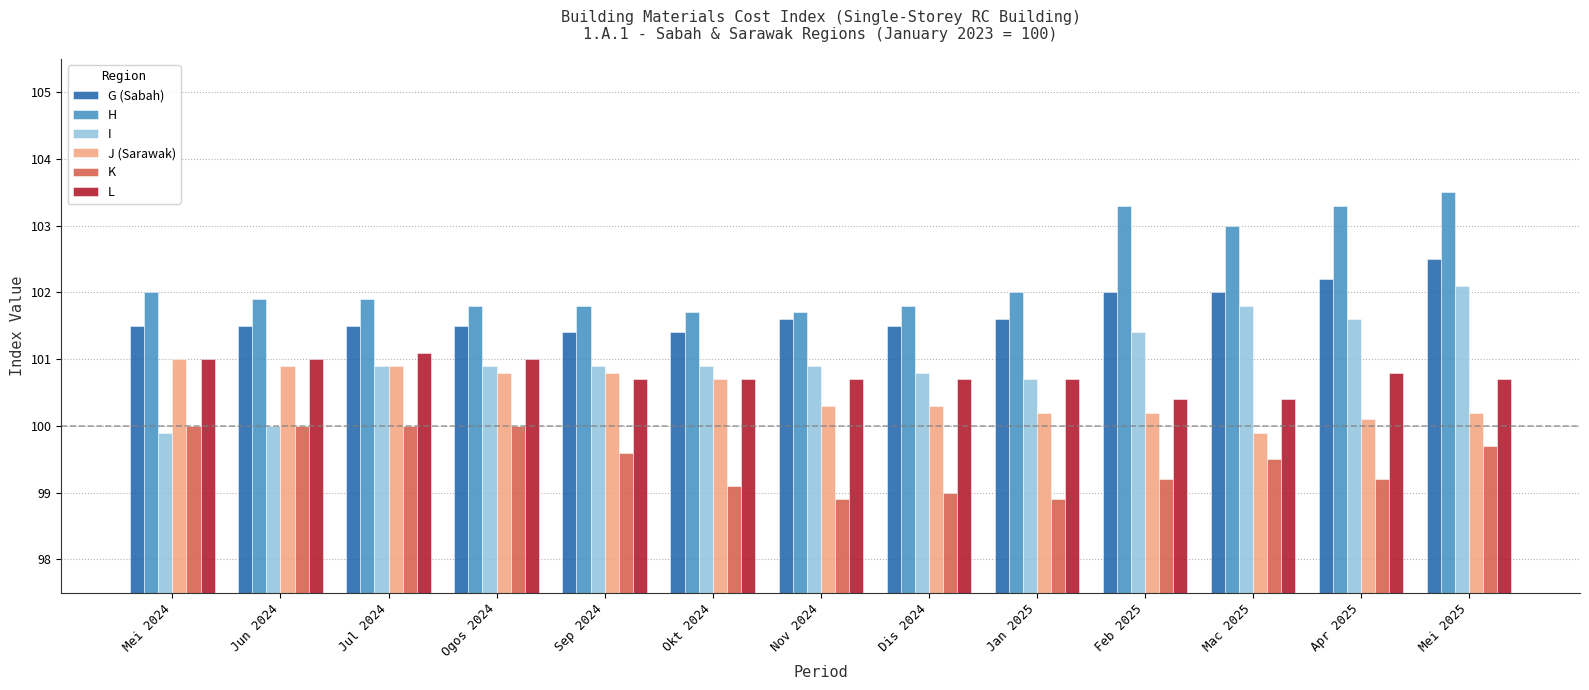

Which series has the widest spread of values?

I